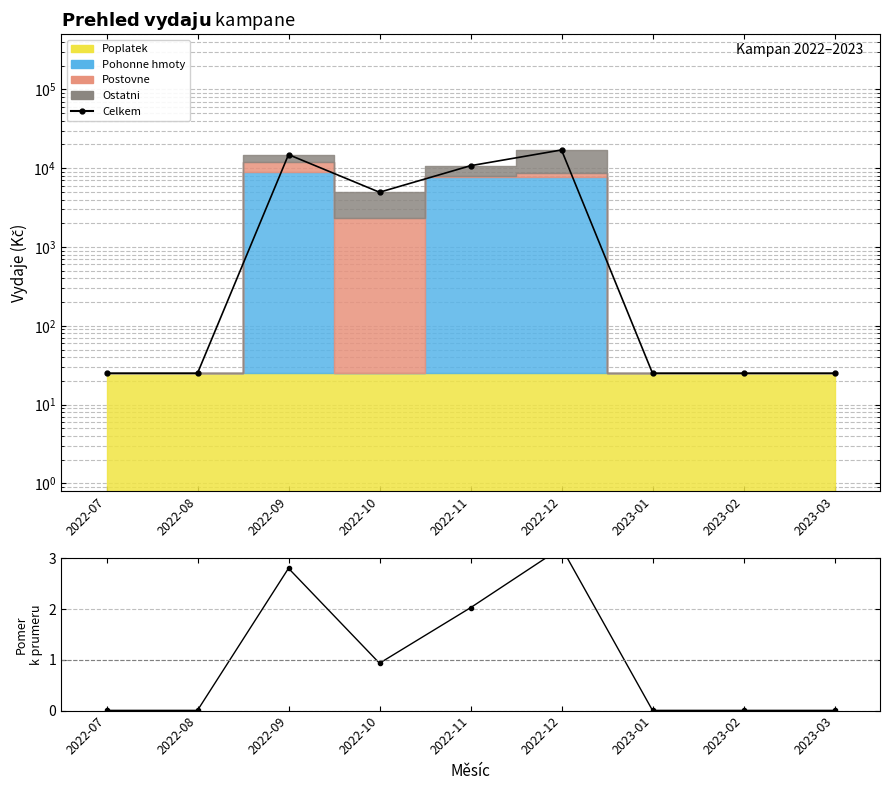

At which label does Celkem reach its peak?

2022-12